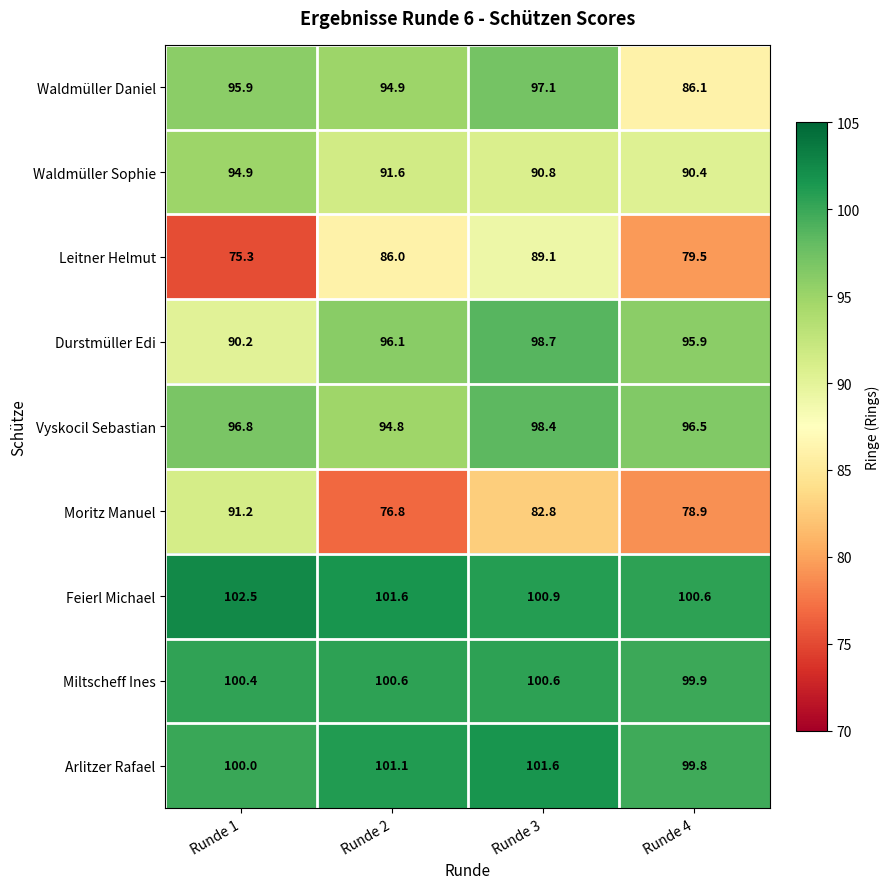

Which series has the largest total across all categories?

Feierl Michael